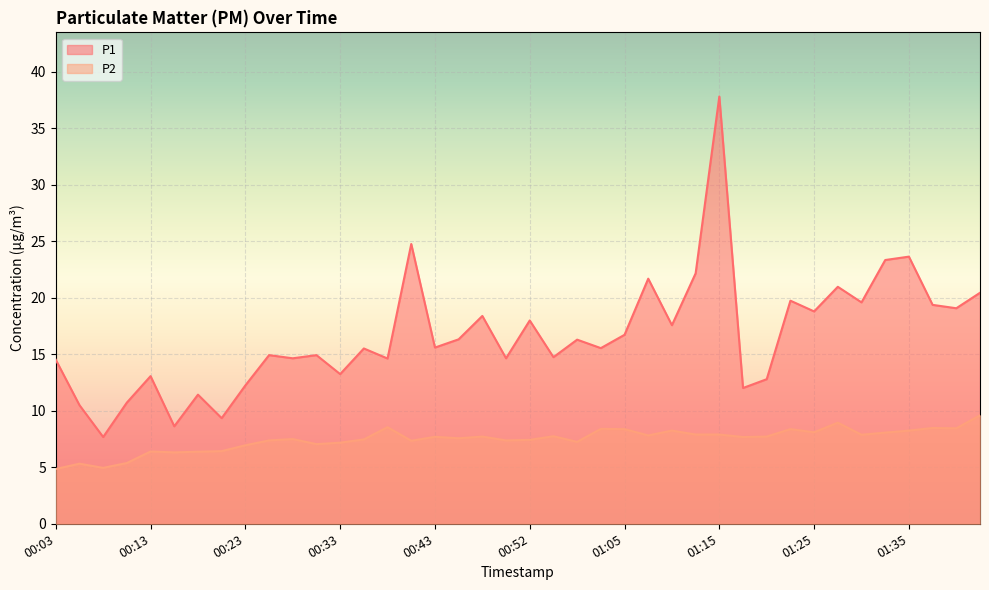

Count the number of data series in this chart.

2